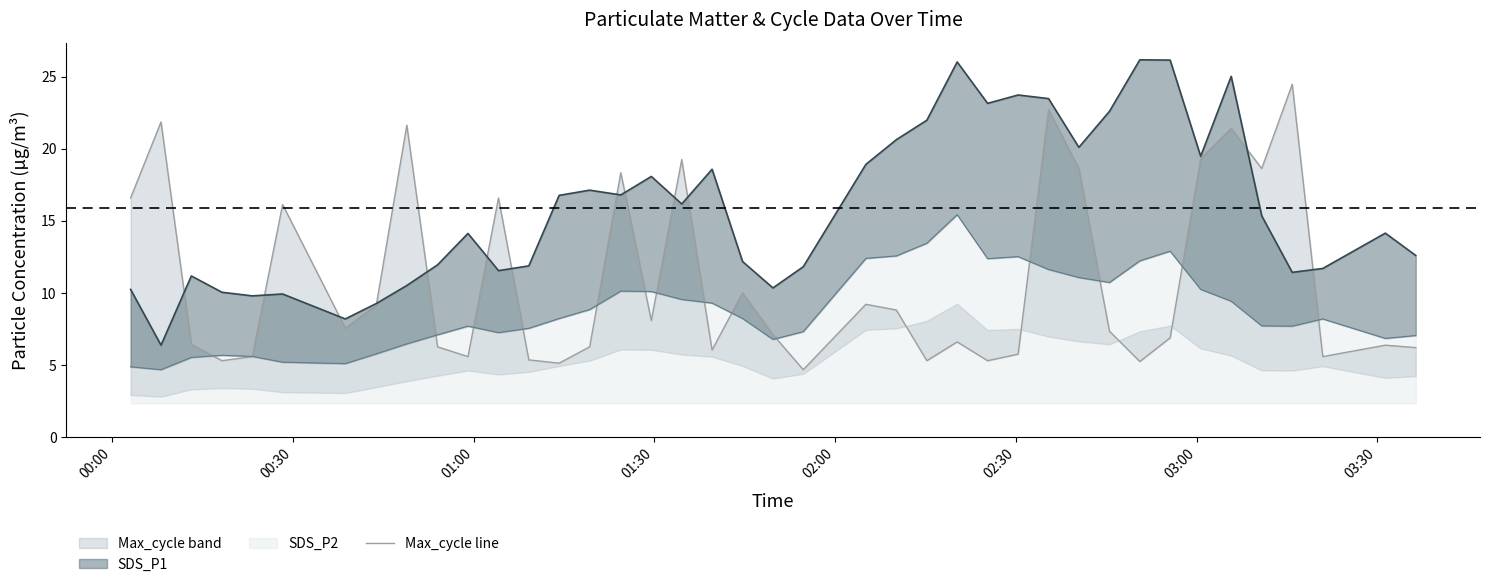

What is the difference between the maximum and minimum values?

19.8